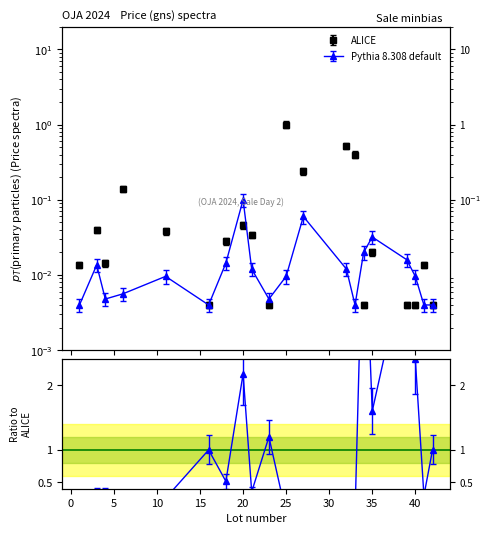

Count the number of categories in the chart.

20